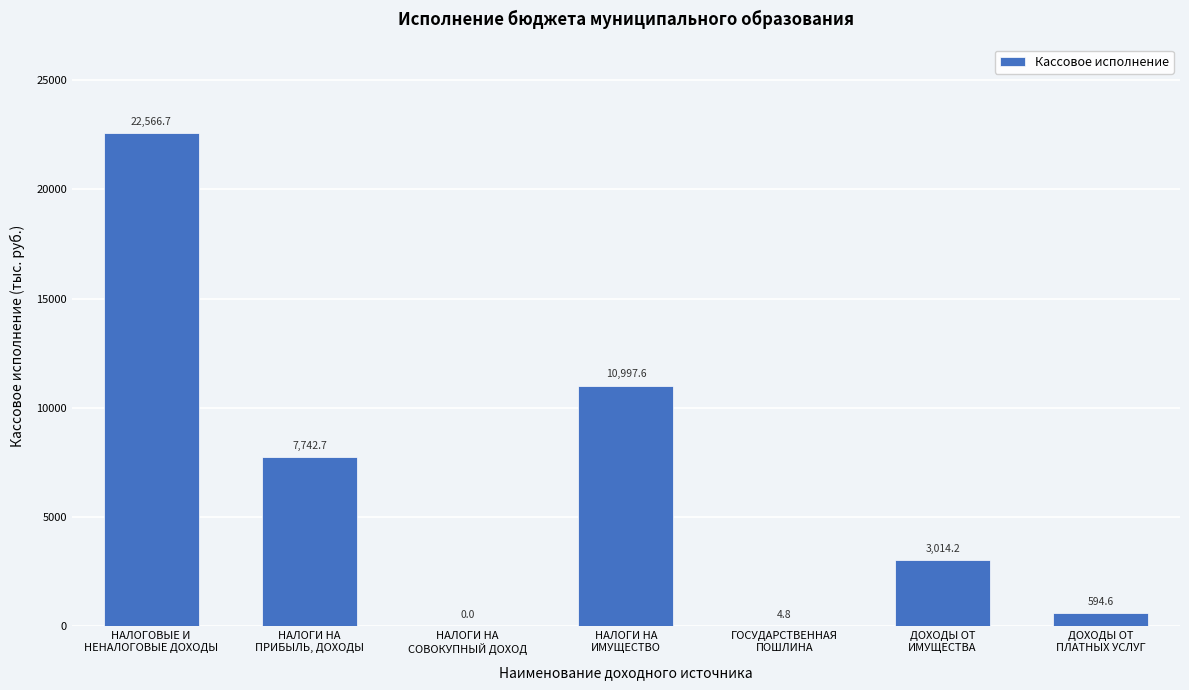

What is the maximum value shown in the chart?

22566.7